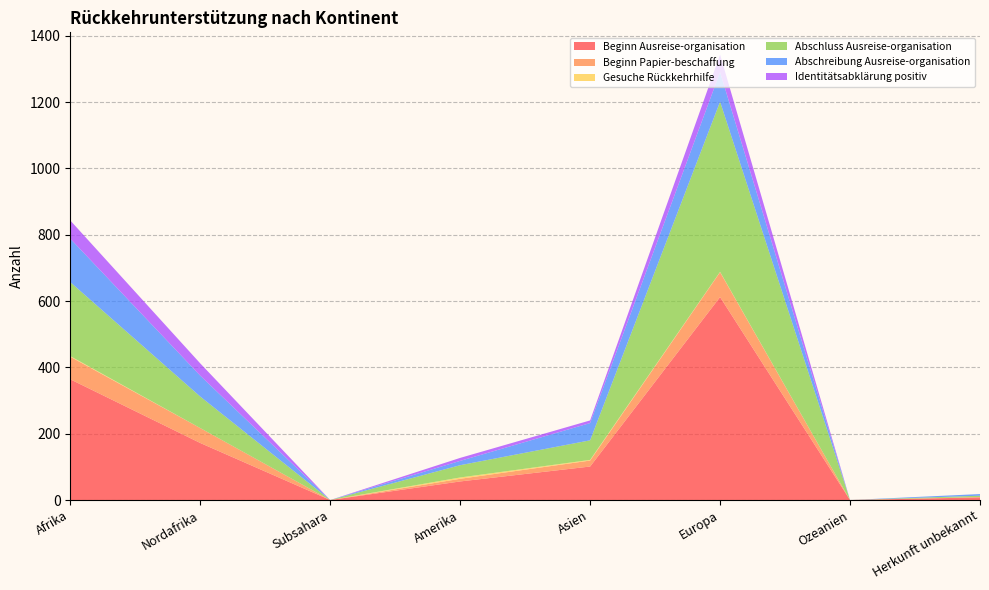

Reading left to right, extract all data points from this chart.

Beginn Ausreise-organisation: Afrika=364	Nordafrika=172	Subsahara=0	Amerika=56	Asien=101	Europa=612	Ozeanien=0	Herkunft unbekannt=8
Beginn Papier-beschaffung: Afrika=68	Nordafrika=45	Subsahara=0	Amerika=8	Asien=18	Europa=75	Ozeanien=0	Herkunft unbekannt=1
Gesuche Rückkehrhilfe: Afrika=2	Nordafrika=0	Subsahara=0	Amerika=4	Asien=2	Europa=1	Ozeanien=0	Herkunft unbekannt=0
Abschluss Ausreise-organisation: Afrika=223	Nordafrika=95	Subsahara=0	Amerika=37	Asien=59	Europa=513	Ozeanien=0	Herkunft unbekannt=4
Abschreibung Ausreise-organisation: Afrika=131	Nordafrika=63	Subsahara=0	Amerika=13	Asien=52	Europa=89	Ozeanien=0	Herkunft unbekannt=5
Identitätsabklärung positiv: Afrika=55	Nordafrika=37	Subsahara=0	Amerika=9	Asien=8	Europa=53	Ozeanien=0	Herkunft unbekannt=0